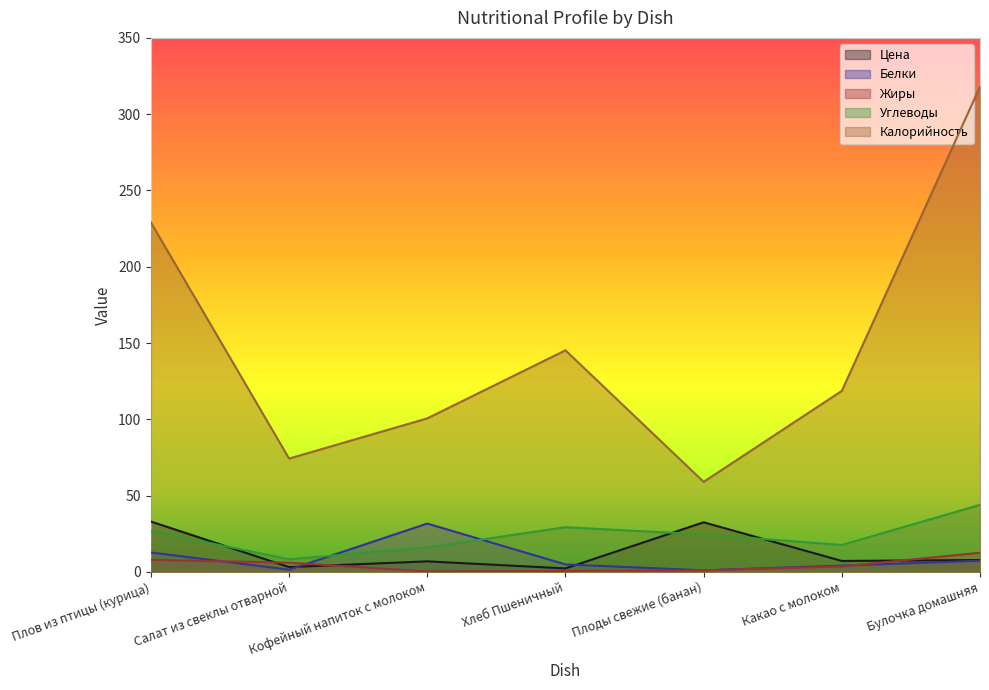

What is the label of the 7th point from the right?

Плов из птицы (курица)